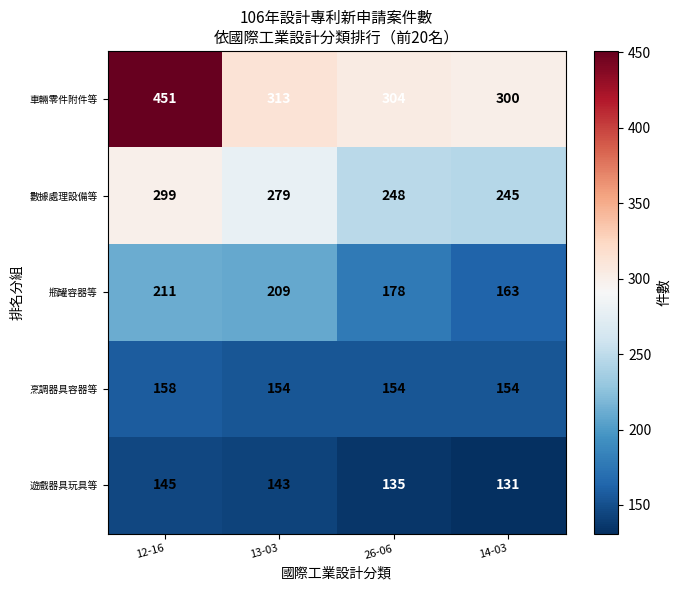

Which series has the largest total across all categories?

車輛零件附件等